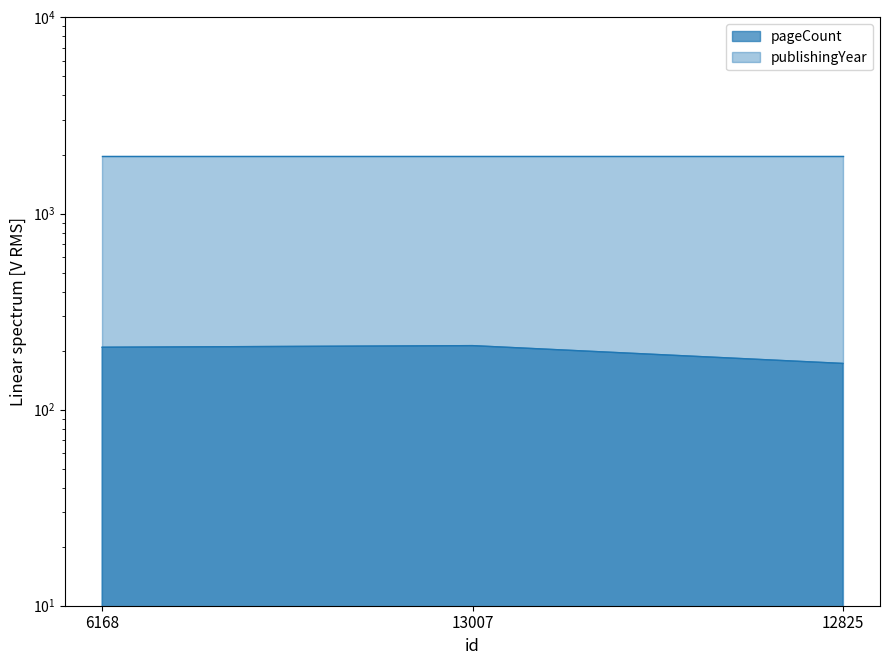

The value at 13007 is 212. True or false?

True